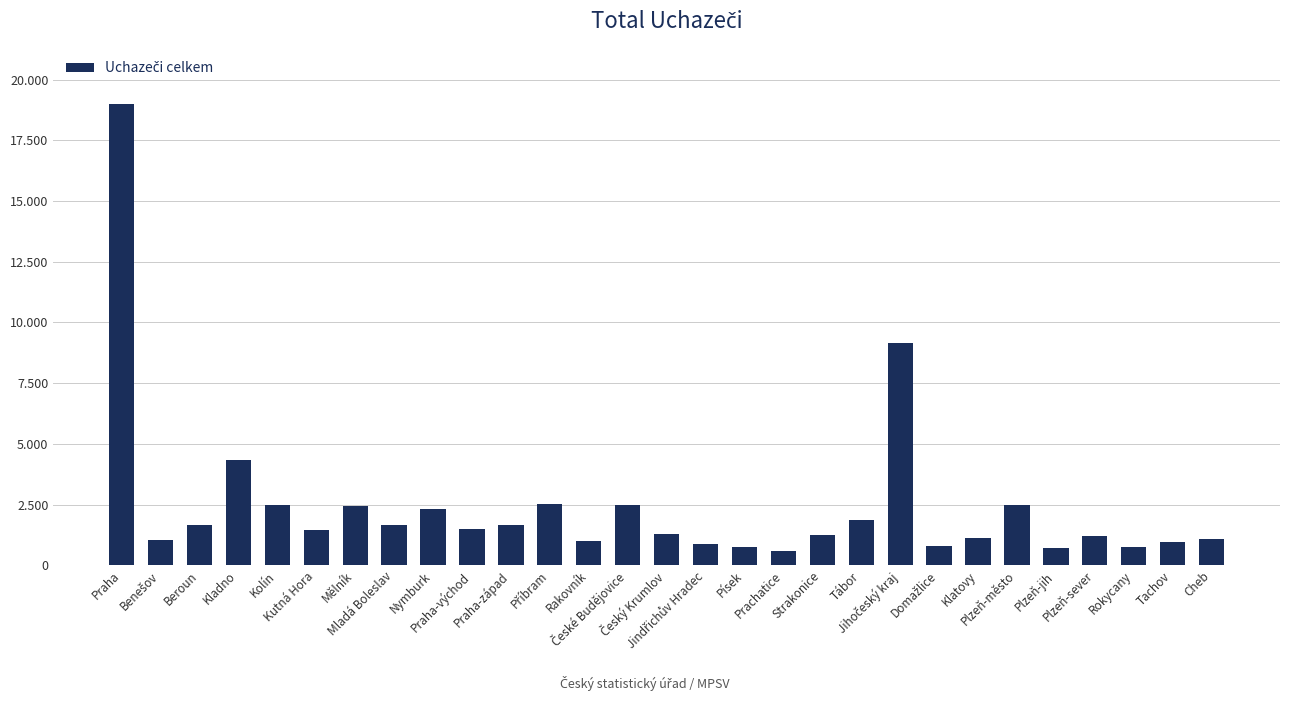

What is the label of the 28th bar from the right?

Benešov